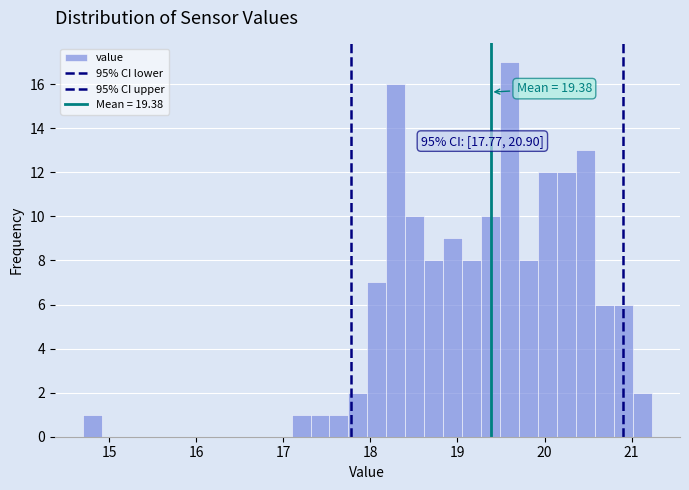

Around what value on the x-axis is the tallest bar? Give the approximate position of its centre, as read against the axis.

19.6